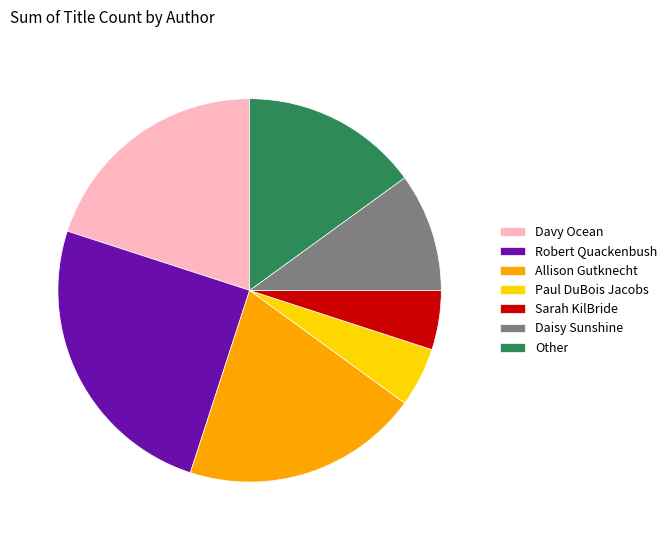

Which has a higher value, Other or Paul DuBois Jacobs?

Other